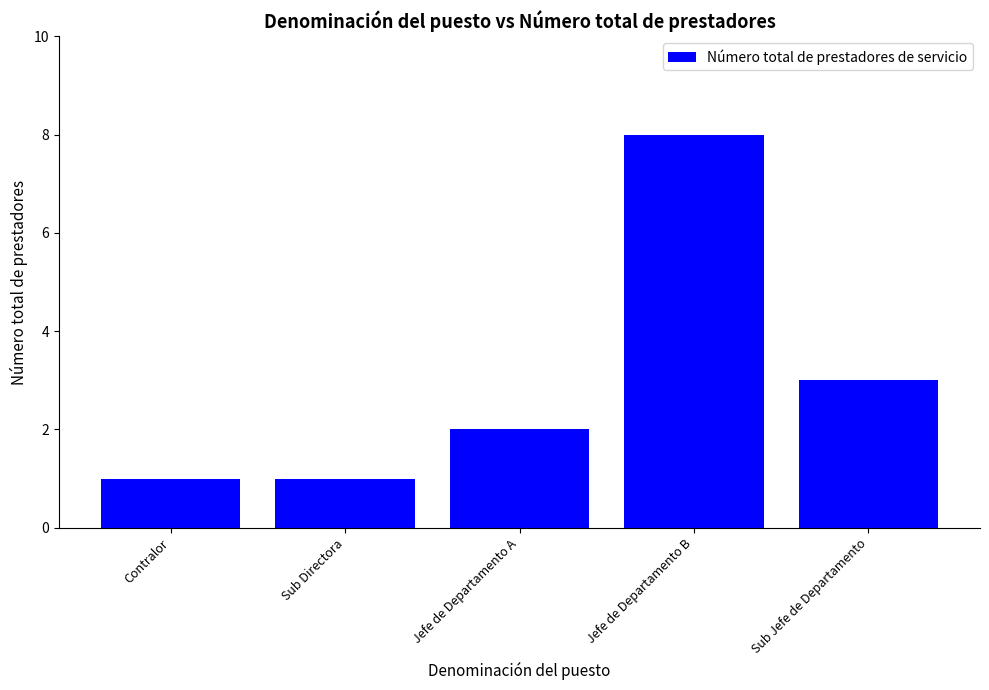

What is the difference between the second highest and second lowest values?

2